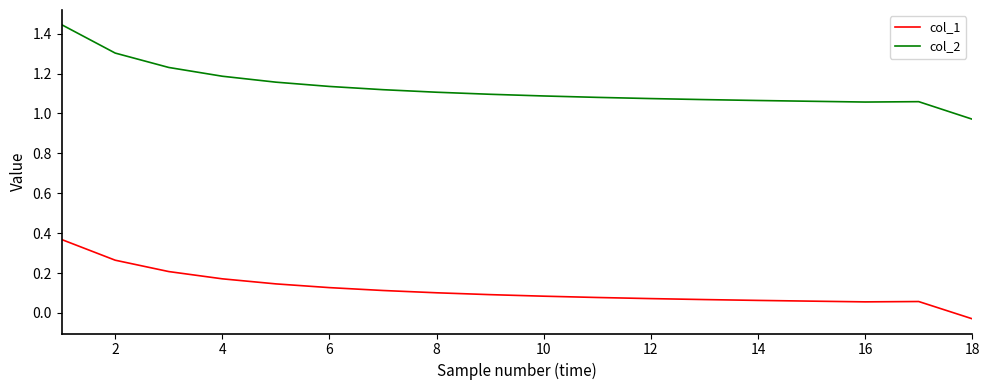

True or false: col_2 and col_1 intersect in this chart.

False